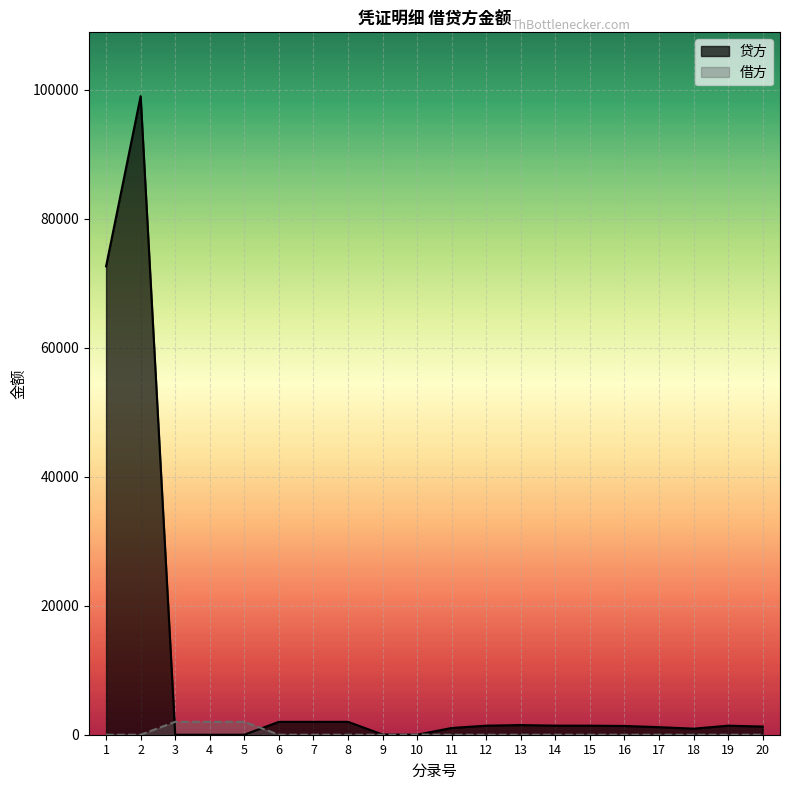

Reading left to right, transcribe all the data shown in this chart.

贷方: 1=72642.6	2=99025.4	3=0.0	4=0.0	5=0.0	6=2000.0	7=2000.0	8=2000.0	9=30.0	10=0.0	11=1047.6	12=1402.5	13=1496.9	14=1407.6	15=1402.5	16=1359.4	17=1173.3	18=939.3	19=1402.5	20=1267.7
借方: 1=0.0	2=0.0	3=2000.0	4=2000.0	5=2000.0	6=0.0	7=0.0	8=0.0	9=0.0	10=30.0	11=0.0	12=0.0	13=0.0	14=0.0	15=0.0	16=0.0	17=0.0	18=0.0	19=0.0	20=0.0